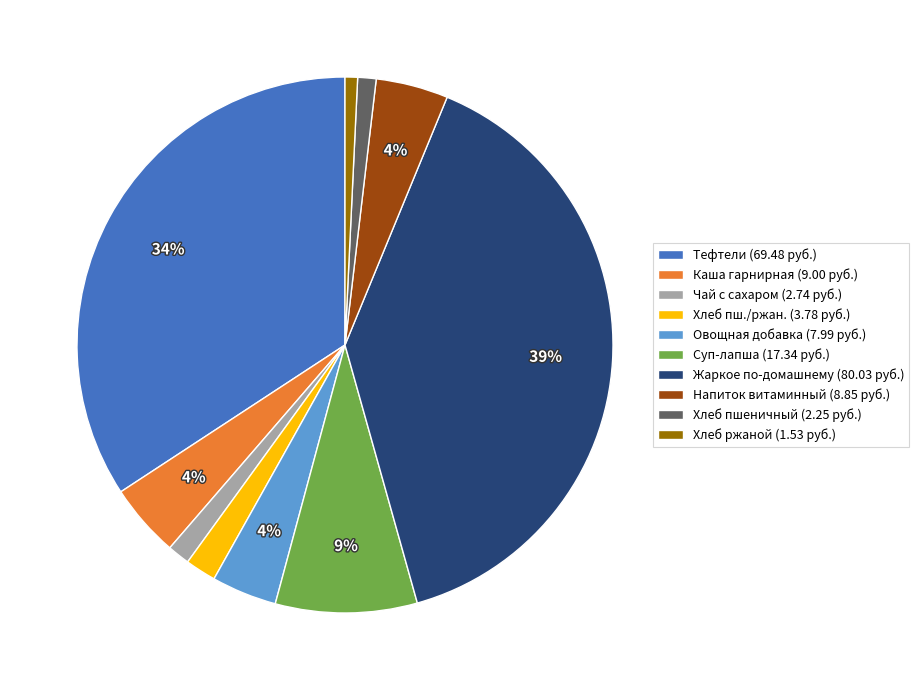

Is the sum of Овощная добавка (7.99 руб.) and Напиток витаминный (8.85 руб.) greater than half?

No